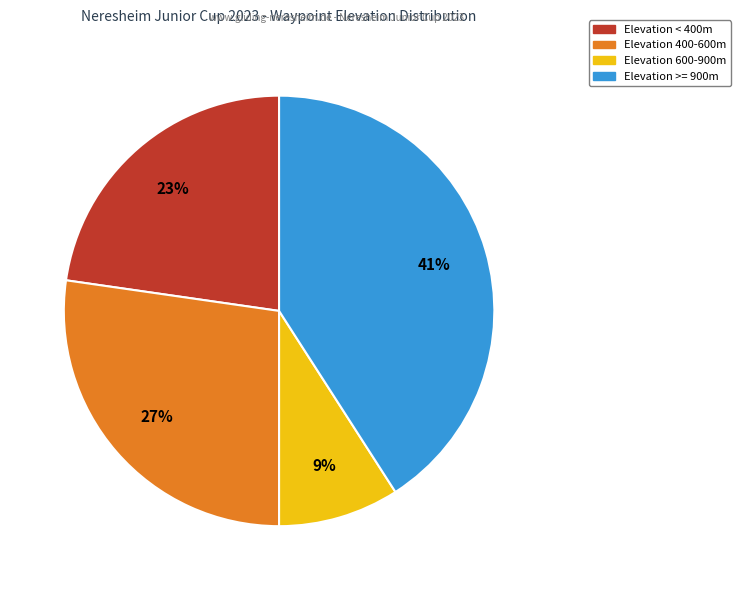

To the nearest percent, what is the difference between the largest and smallest slice percentages?

32%